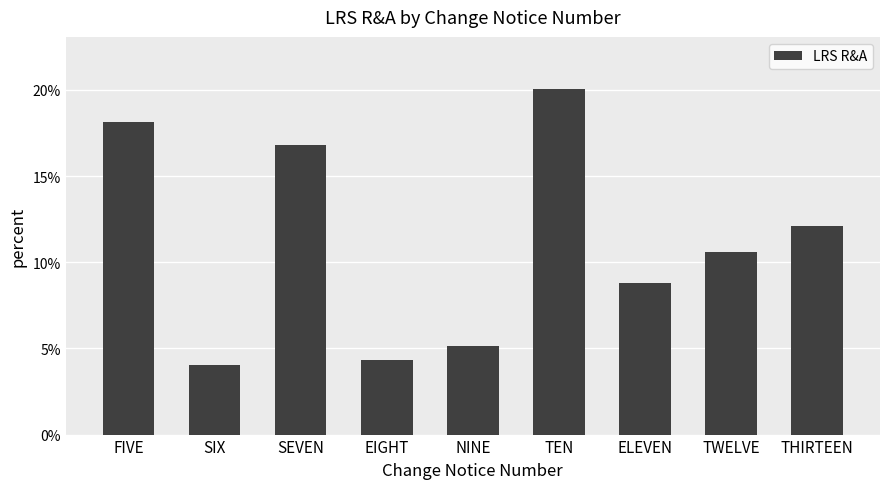

Reading right to left, list all the values displayed in this chart.

THIRTEEN=12.1	TWELVE=10.6	ELEVEN=8.8	TEN=20.1	NINE=5.2	EIGHT=4.3	SEVEN=16.8	SIX=4.0	FIVE=18.1